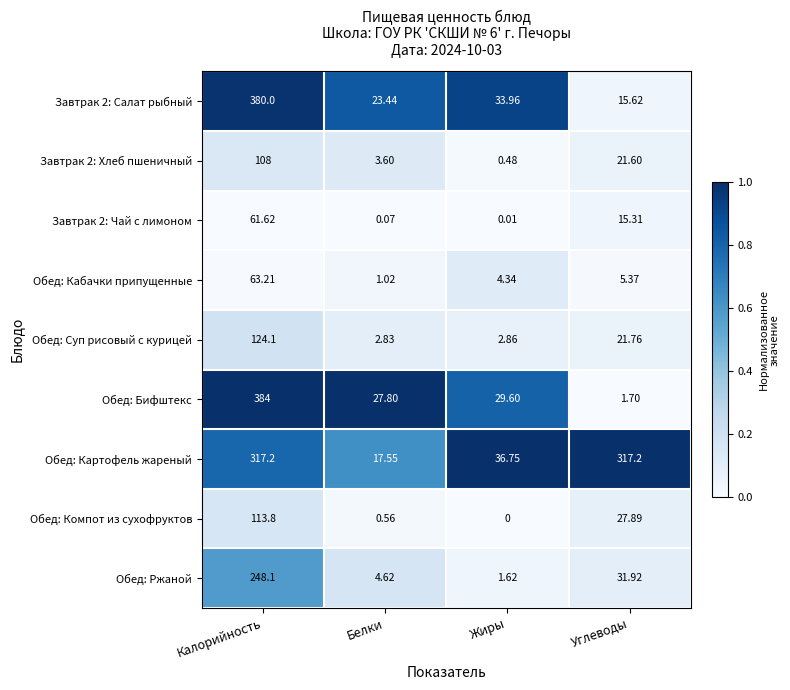

Between Белки and Жиры, which series saw the biggest shift?

Обед: Картофель жареный